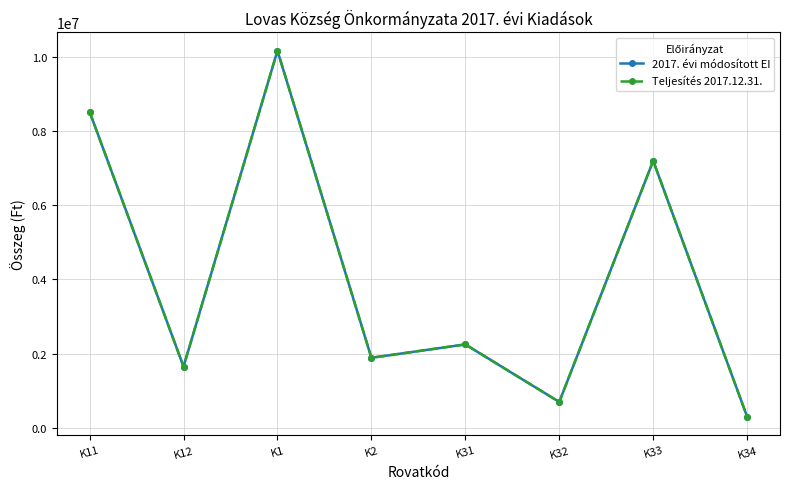

What are all the series names shown in the legend?

2017. évi módosított EI, Teljesítés 2017.12.31.